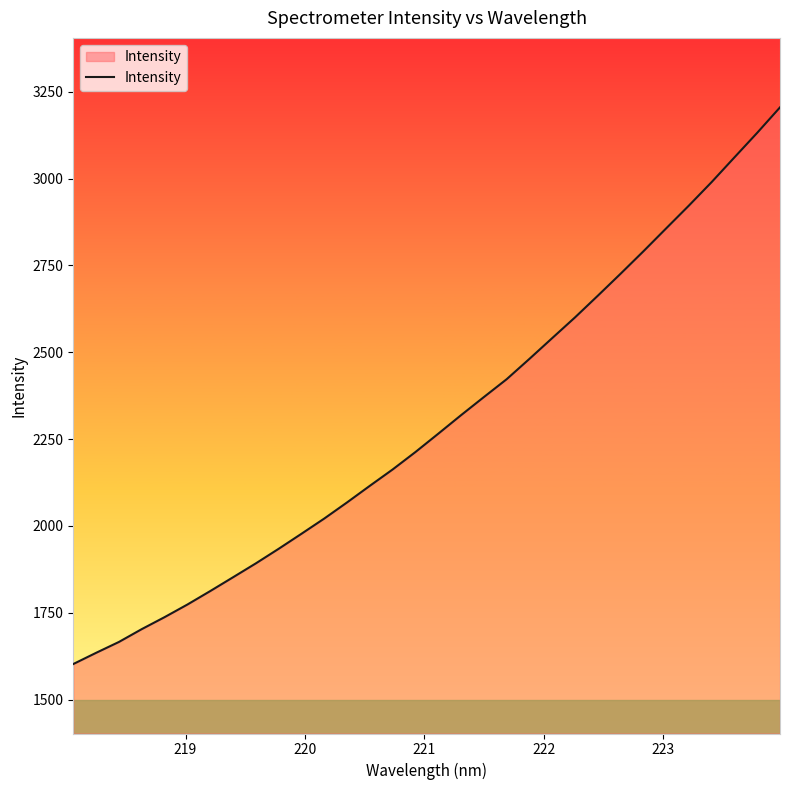

What is the maximum value shown in the chart?

3205.0